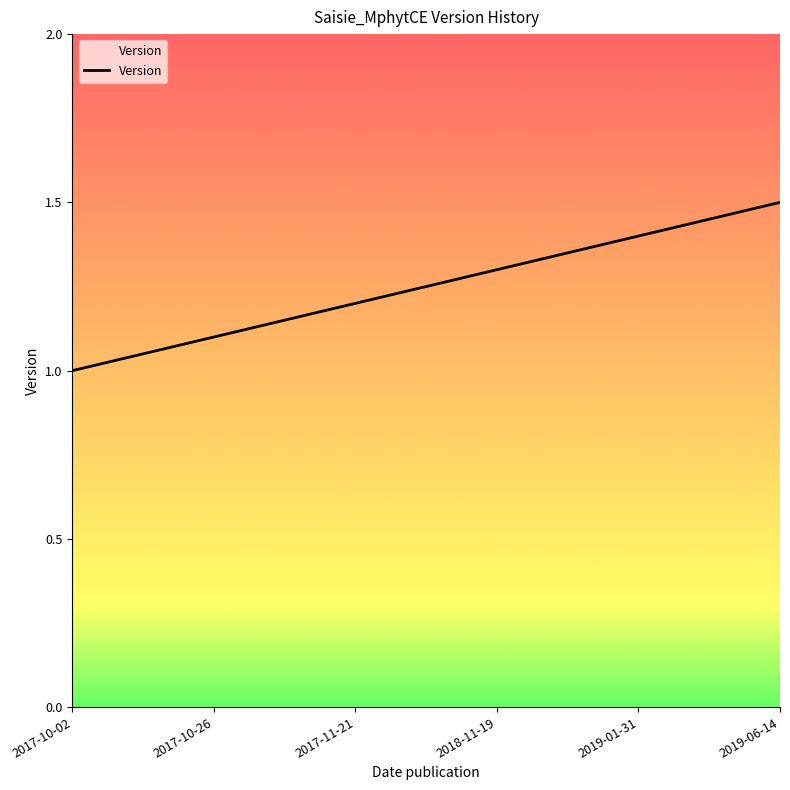

Rank the categories by value from lowest to highest.

2017-10-02, 2017-10-26, 2017-11-21, 2018-11-19, 2019-01-31, 2019-06-14